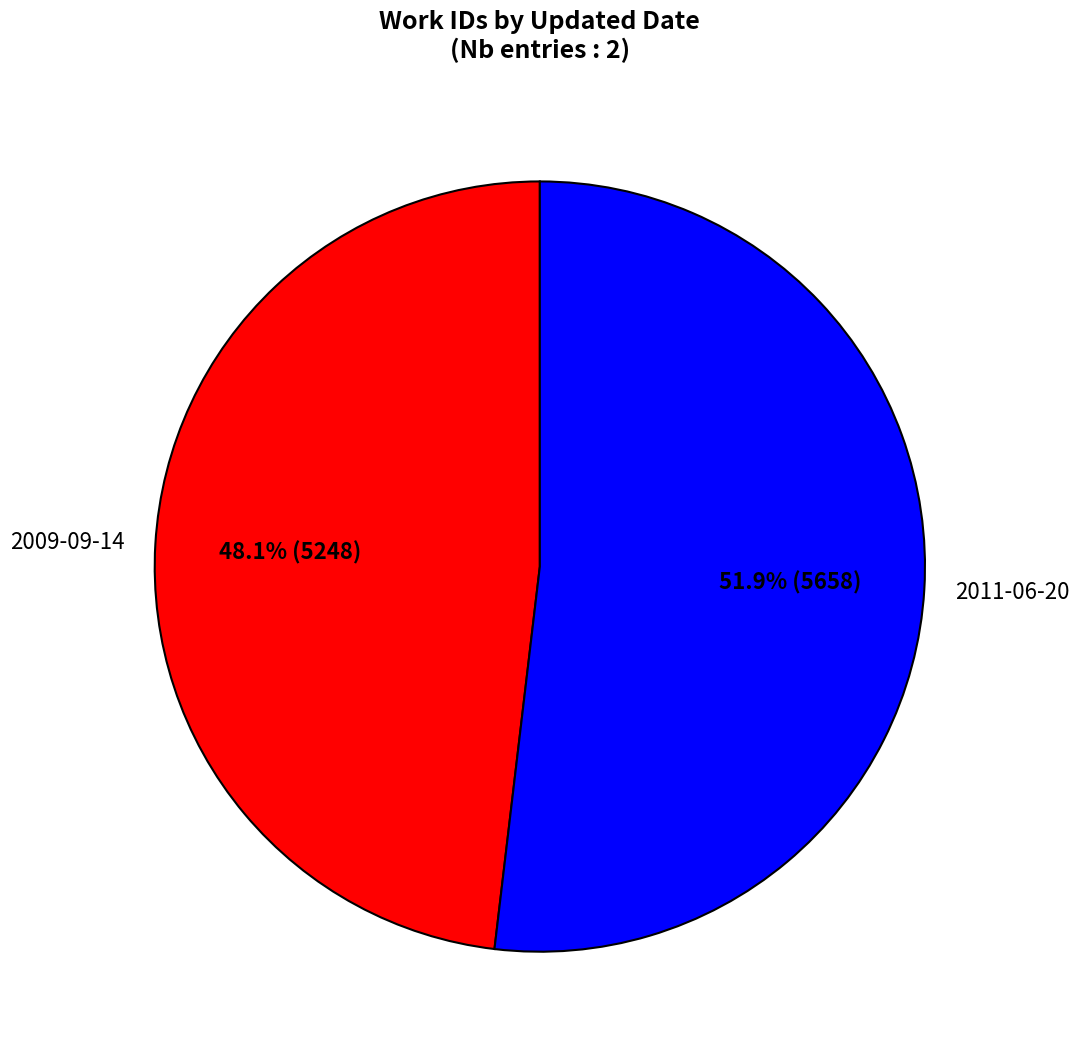

How many segments does this pie chart have?

2